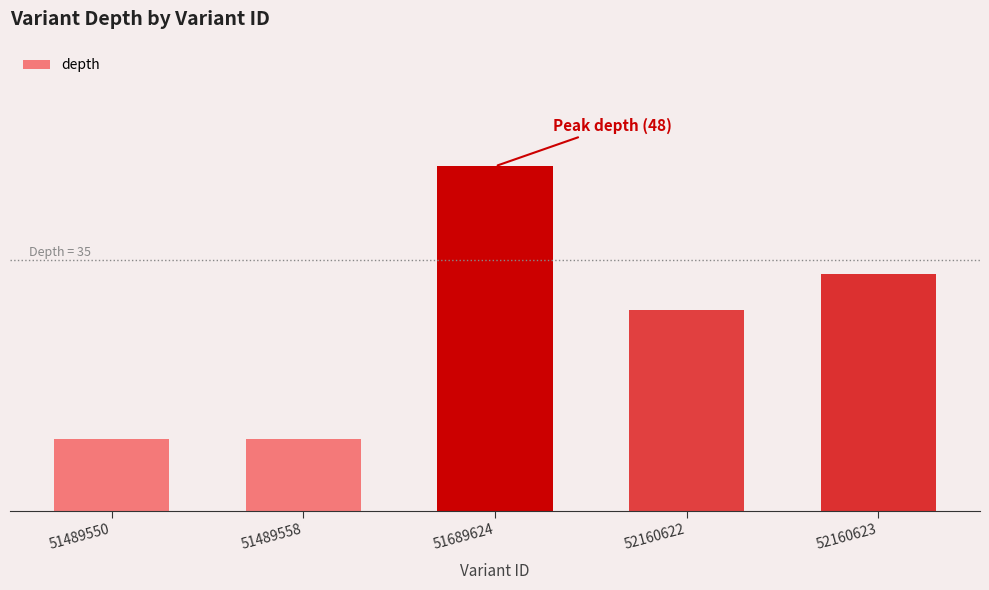

Reading right to left, what are all the values shown in this chart?

33	28	48	10	10